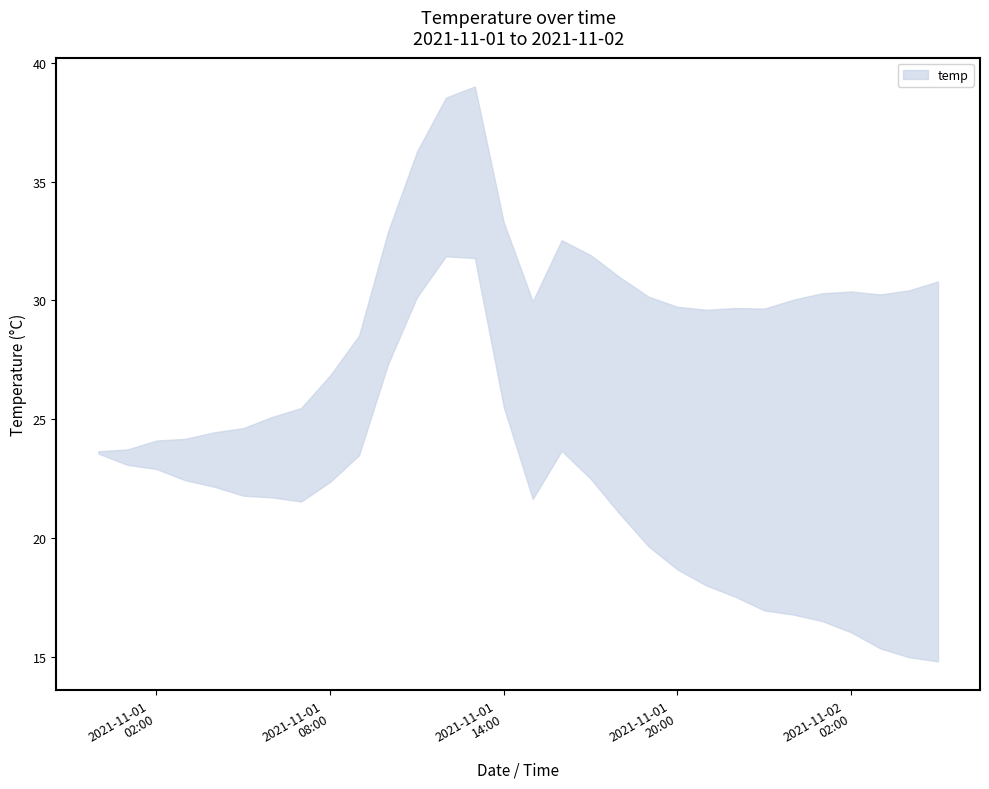

The value of temp_lower at 2021-11-02 02:00 is 39.6. True or false?

False